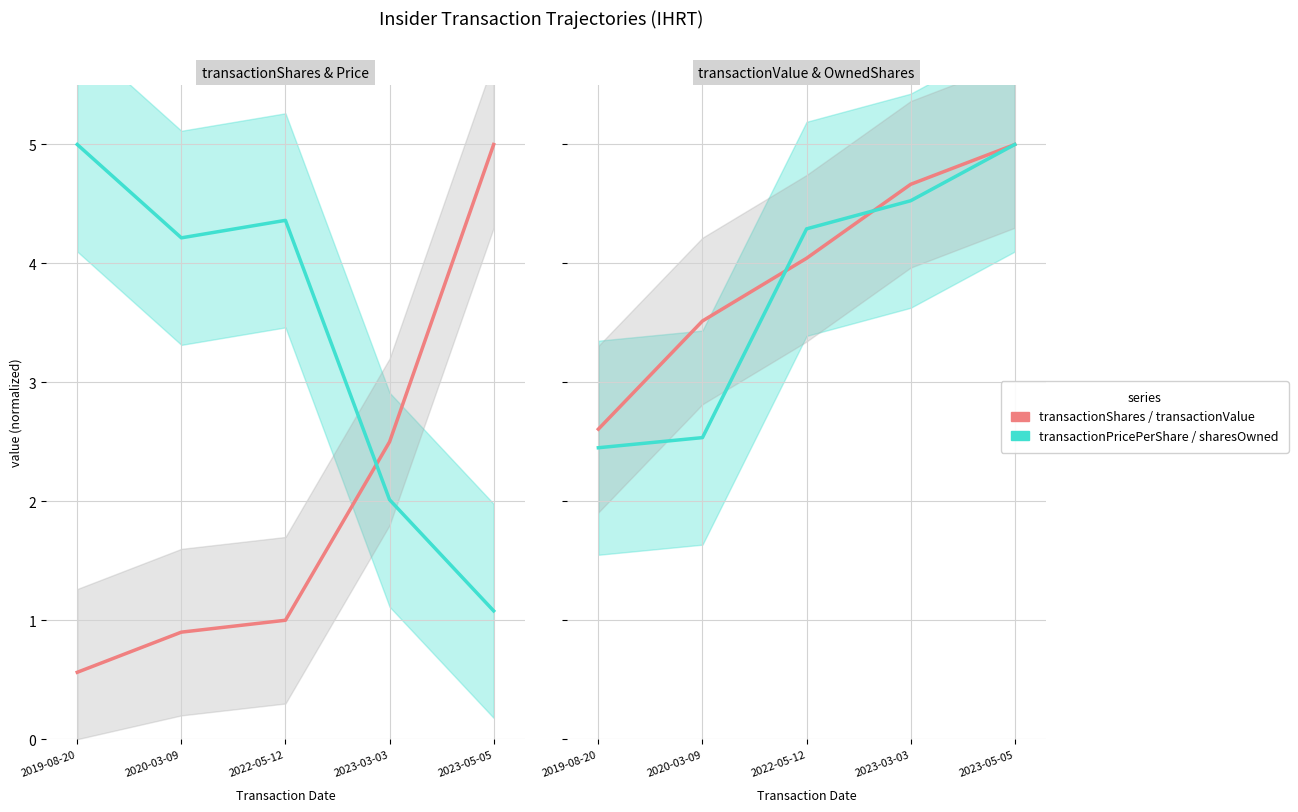

What is the average value of the transactionValue series?

4.0